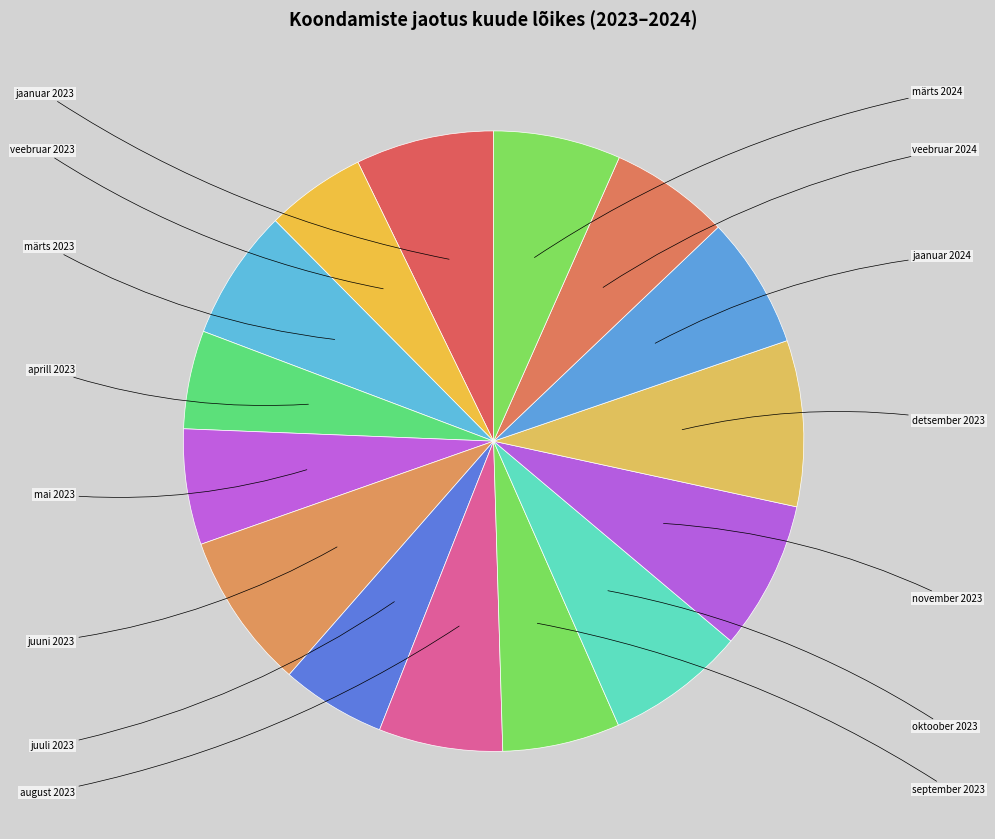

To the nearest percent, what is the combined percentage of detsember 2023 and veebruar 2023?

14%